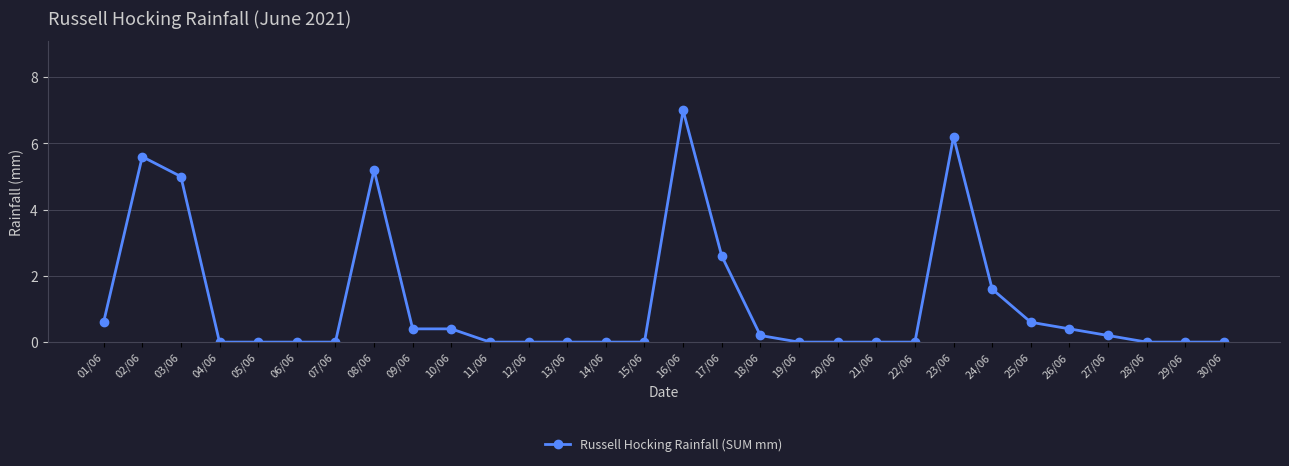

What is the greatest value displayed?

7.0